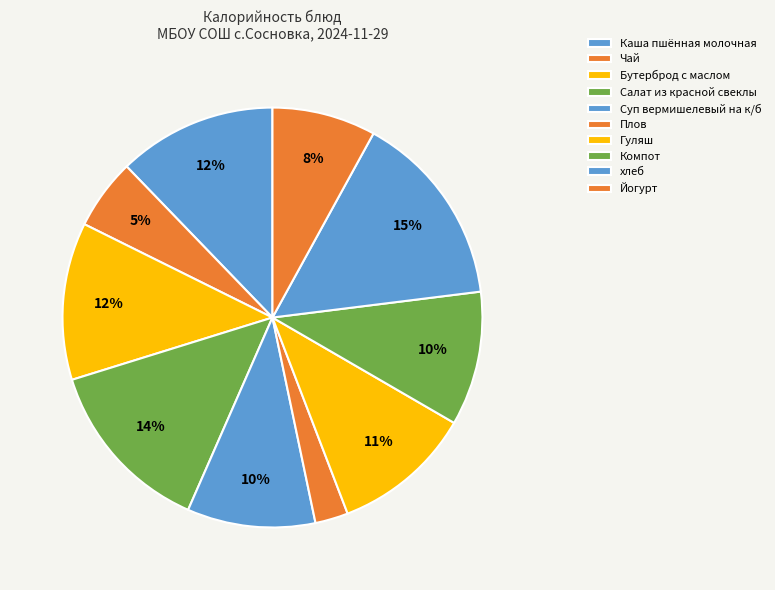

Rank the categories by value from highest to lowest.

хлеб, Салат из красной свеклы, Каша пшённая молочная, Бутерброд с маслом, Гуляш, Компот, Суп вермишелевый на к/б, Йогурт, Чай, Плов